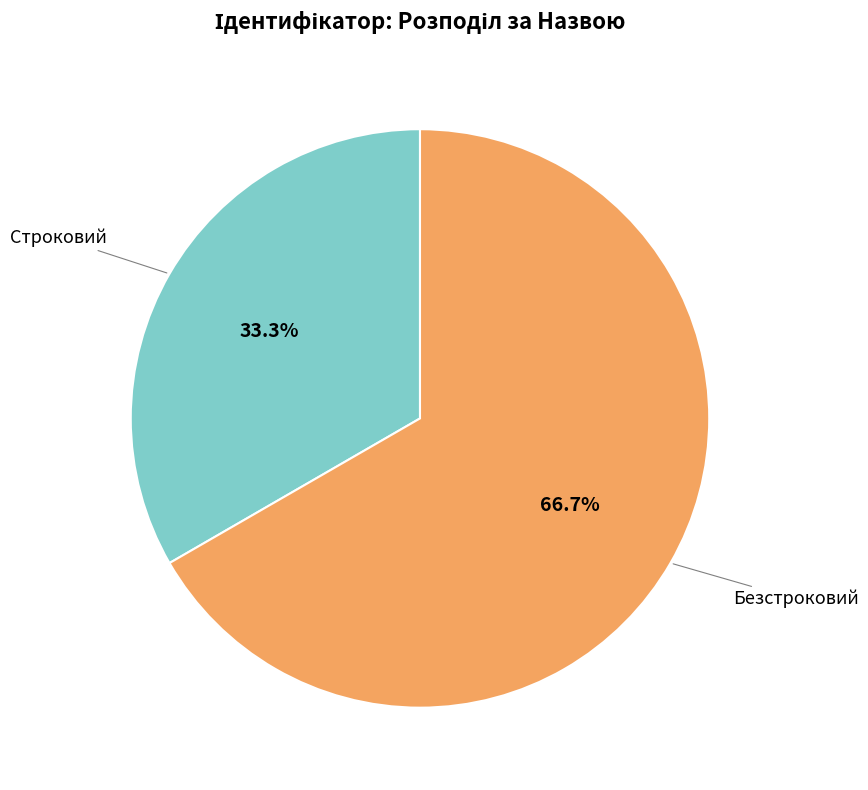

What is the ratio of the value at Строковий to the value at Безстроковий?

0.5